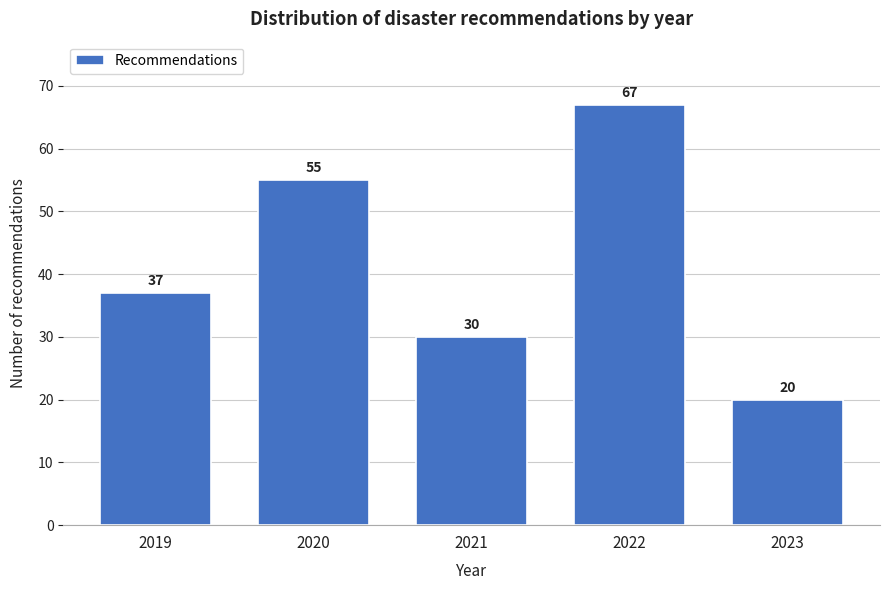

Reading left to right, list all the values displayed in this chart.

2019=37	2020=55	2021=30	2022=67	2023=20